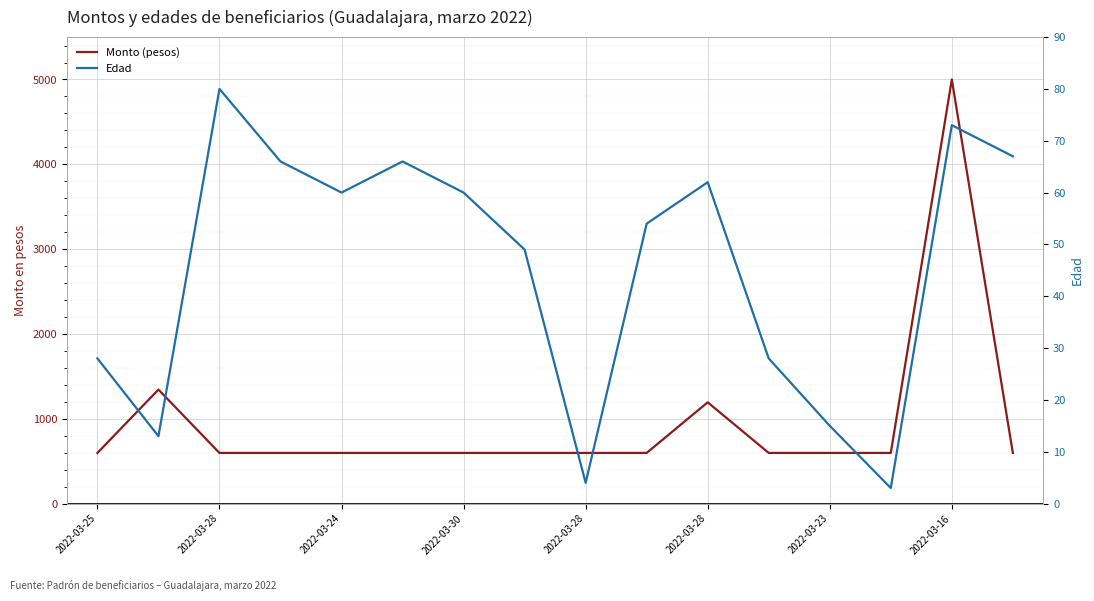

What is the minimum value for Monto (pesos)?

596.9